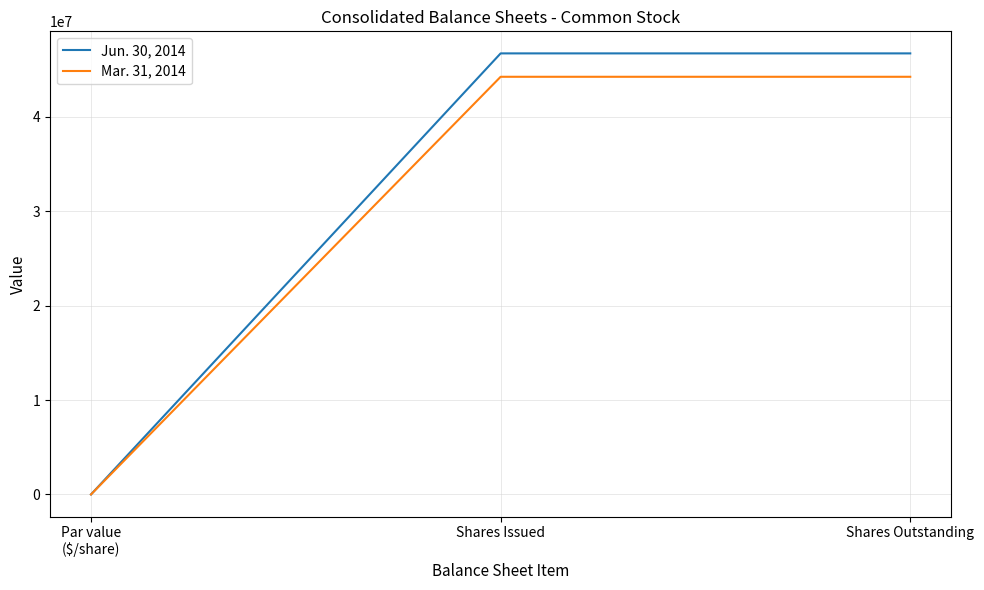

What is the highest value of the Mar. 31, 2014 series?

44247572.0